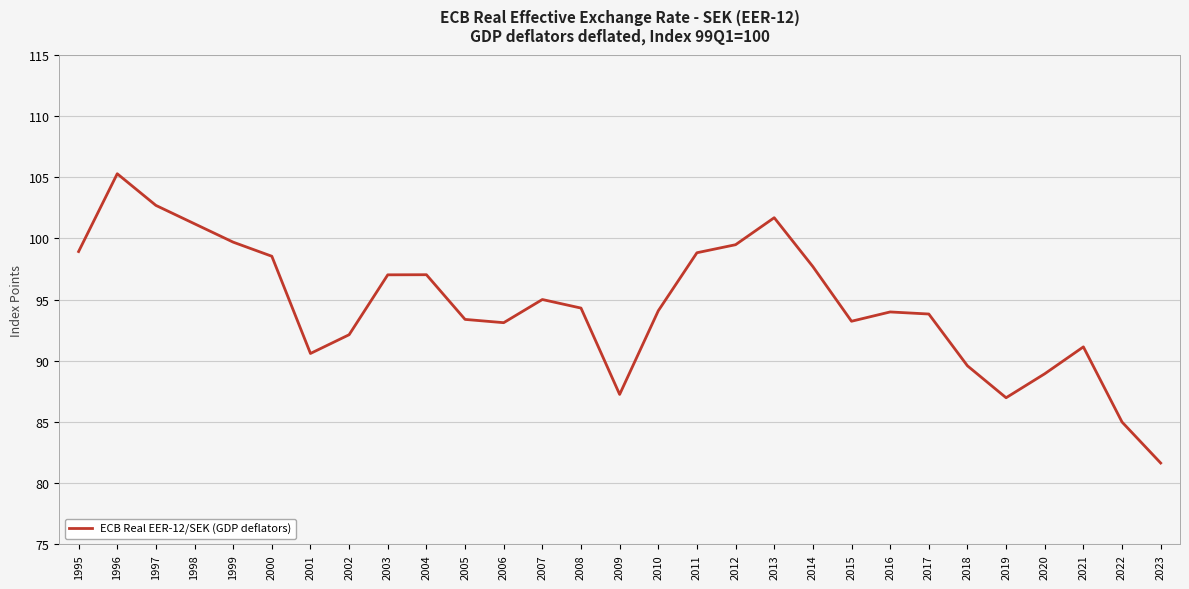

What is the change in value from 2007 to 2021?

-3.9